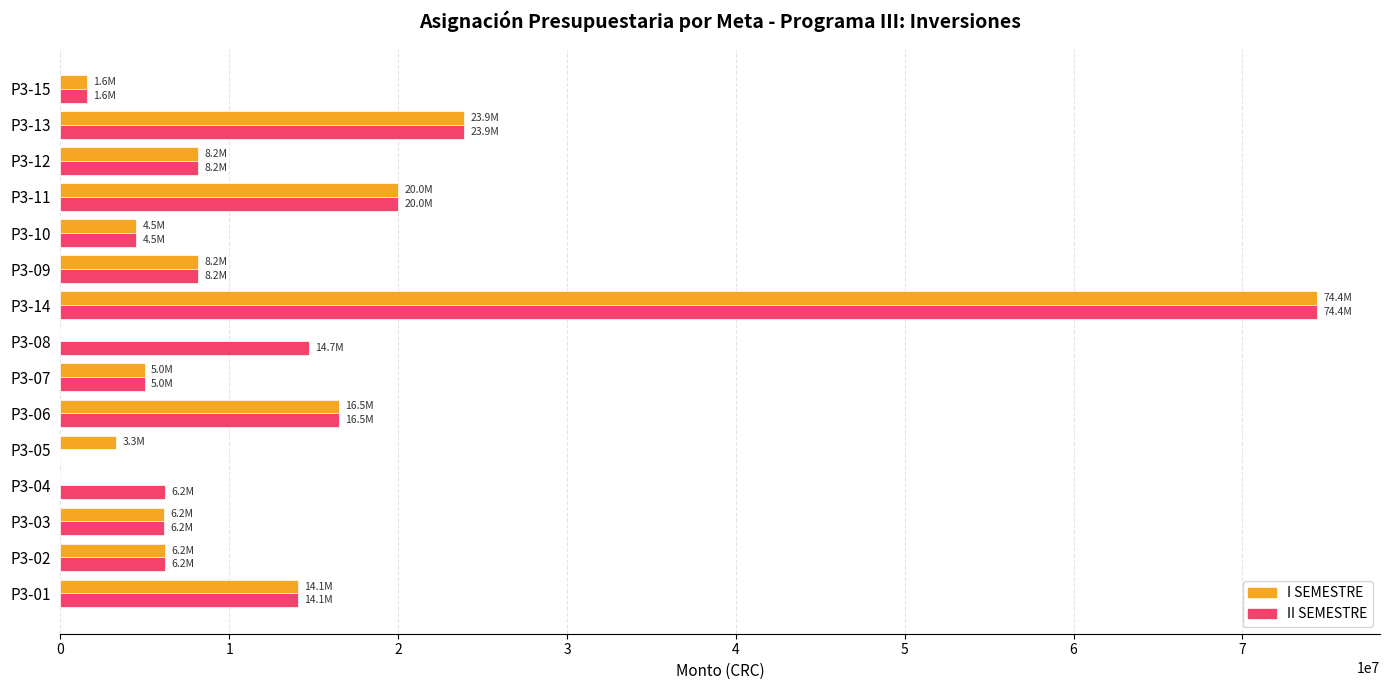

Where is I SEMESTRE nearest to the value 37213184?

P3-13